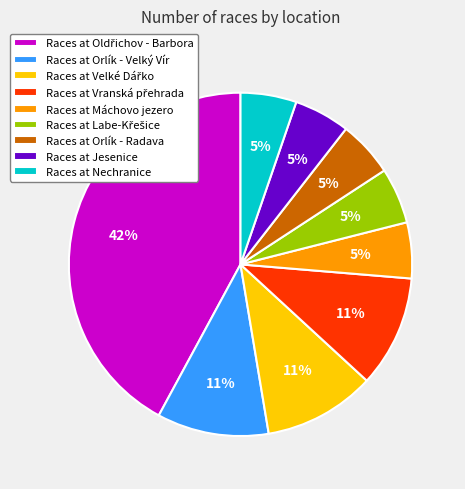

To the nearest percent, what percentage of the pie is Races at Orlík - Radava?

5%